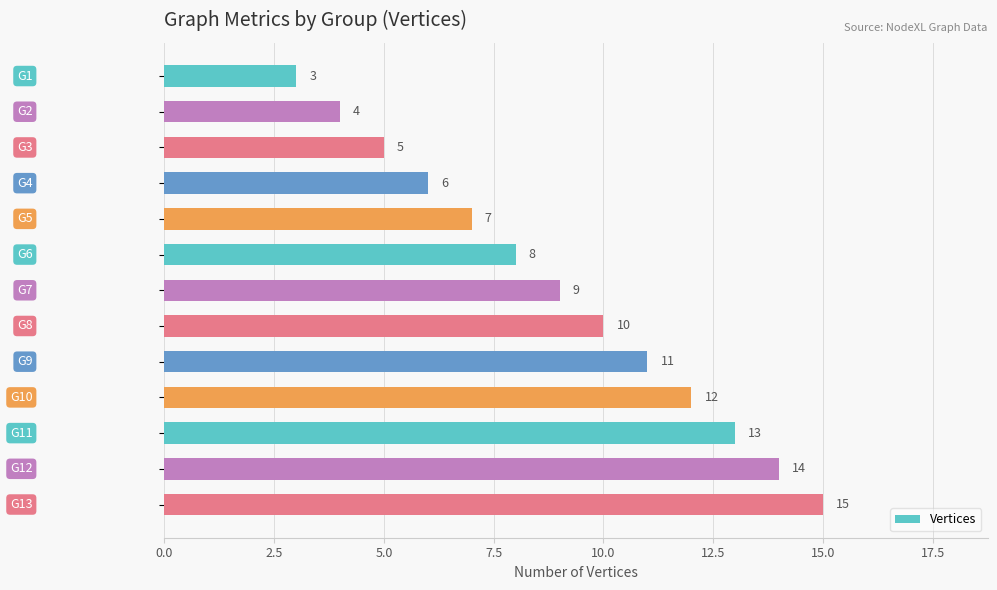

What is the greatest value displayed?

15